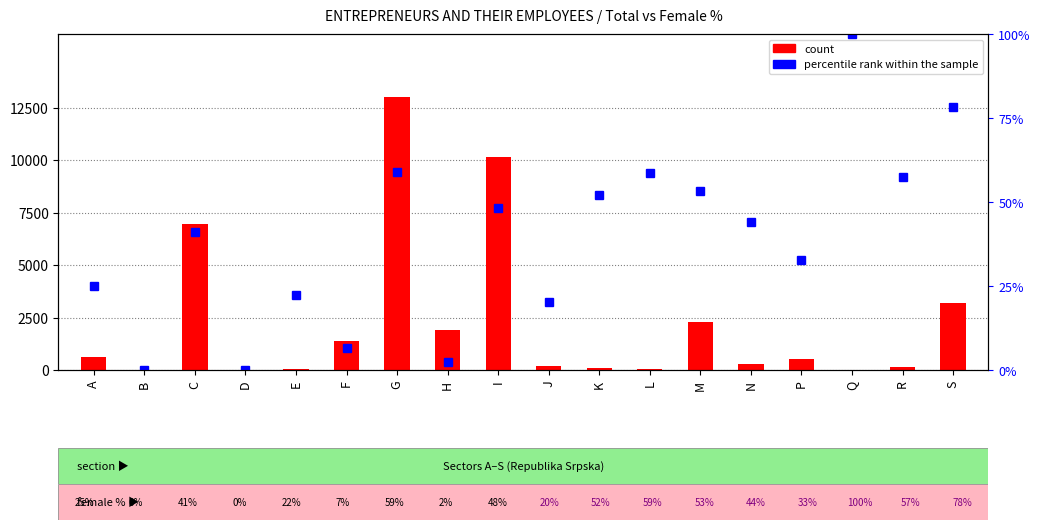

List the series in order of their overall mean, highest first.

count, percentile rank within the sample